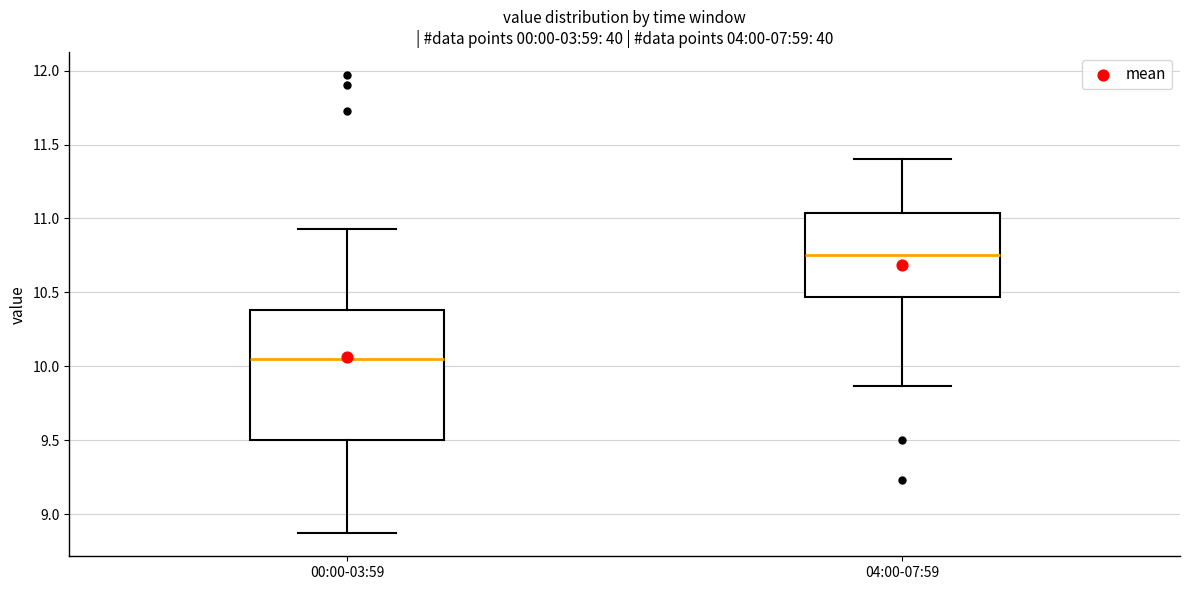

Reading left to right, transcribe this box plot: for each box, give where its median line is, the range the box spans, and where its two whiskers end, as read against the y-axis. The values are not printed on the chart, so give them approximately, as read against the axis.

00:00-03:59: median 10.05, box 9.50 to 10.40, whiskers 8.85 to 10.95
04:00-07:59: median 10.75, box 10.45 to 11.05, whiskers 9.85 to 11.40